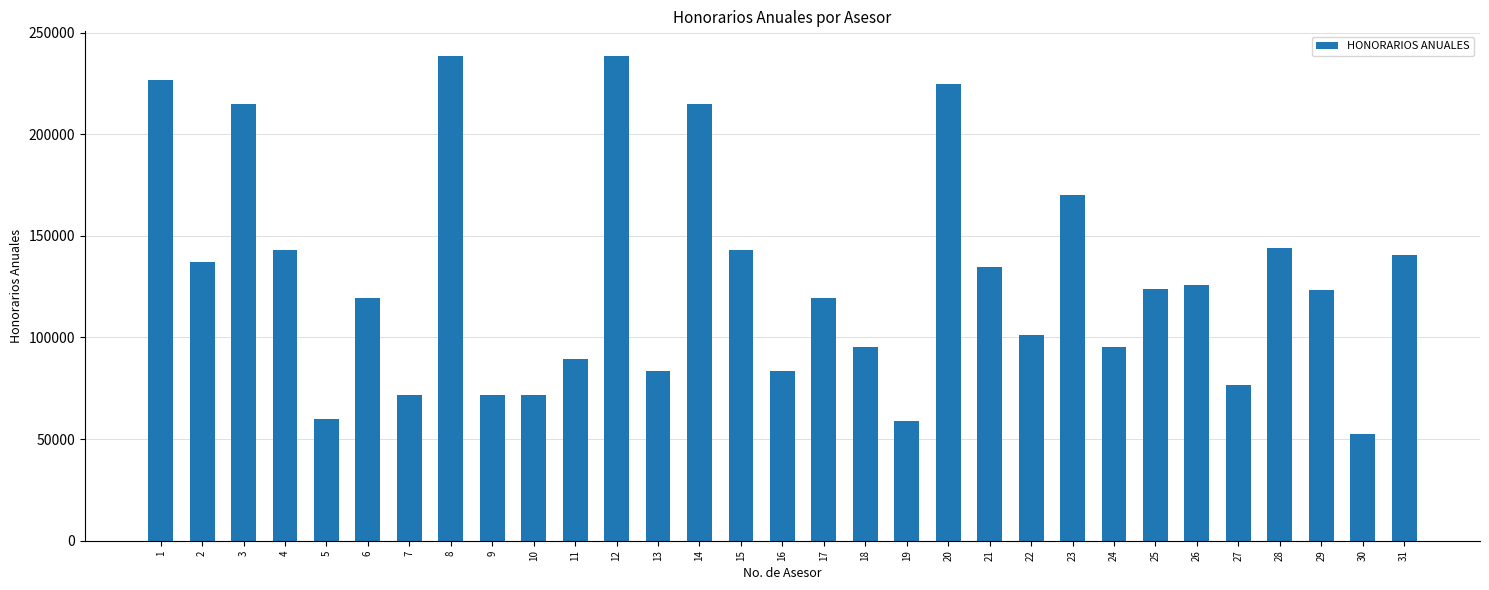

Is it true that the value at 26 is 223458.5?

False